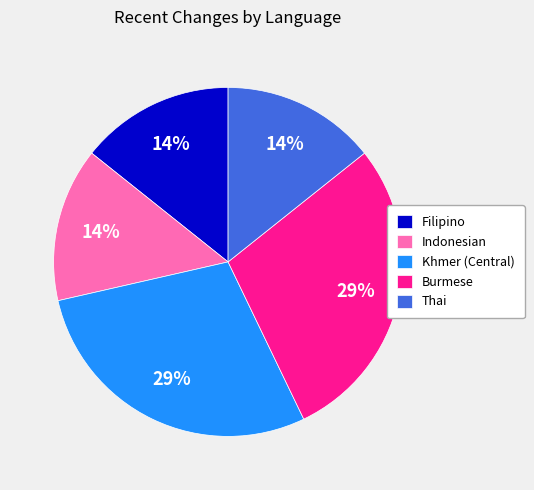

Between Khmer (Central) and Filipino, which is larger?

Khmer (Central)